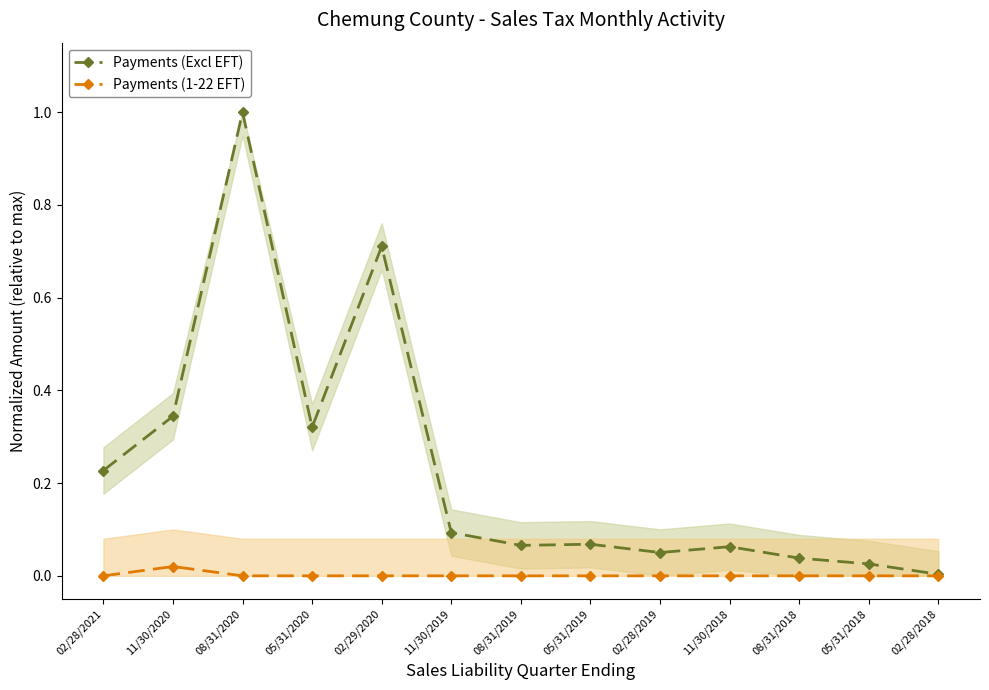

Which series has the largest total across all categories?

Payments (Excl EFT)